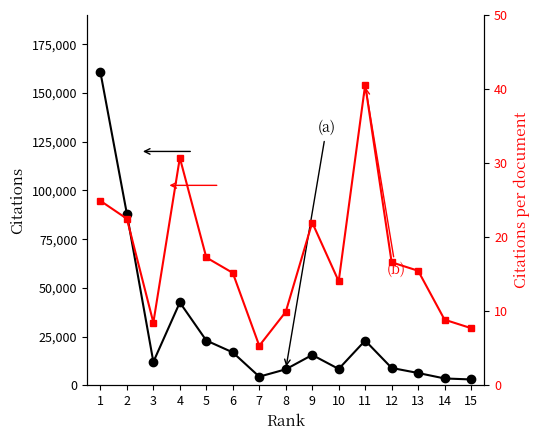

At how many categories does at least one series exceed 67157?

2